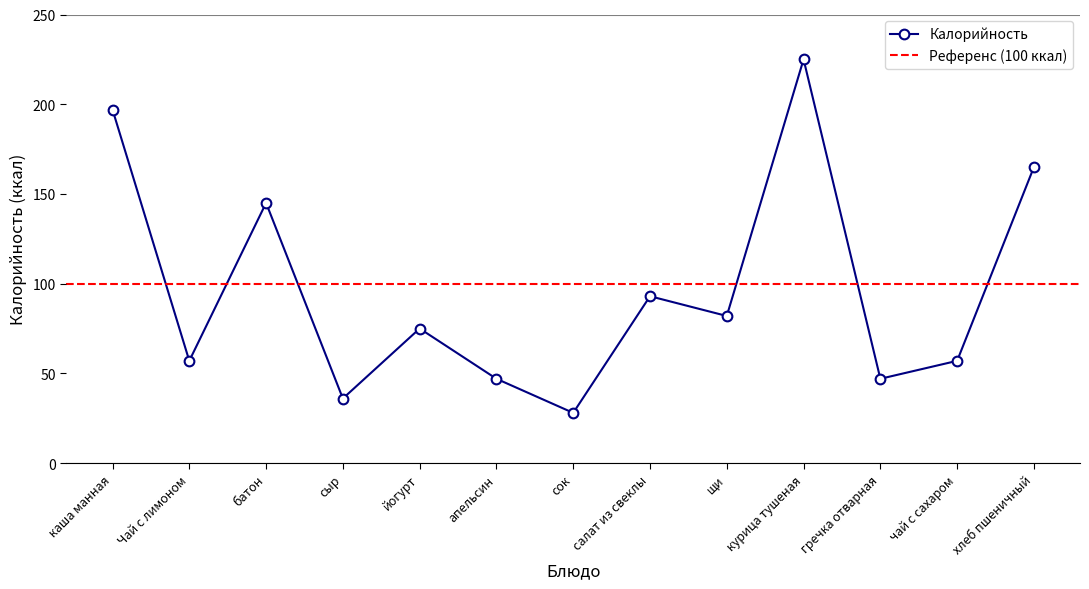

What is the sum of the values at сок and апельсин?

75